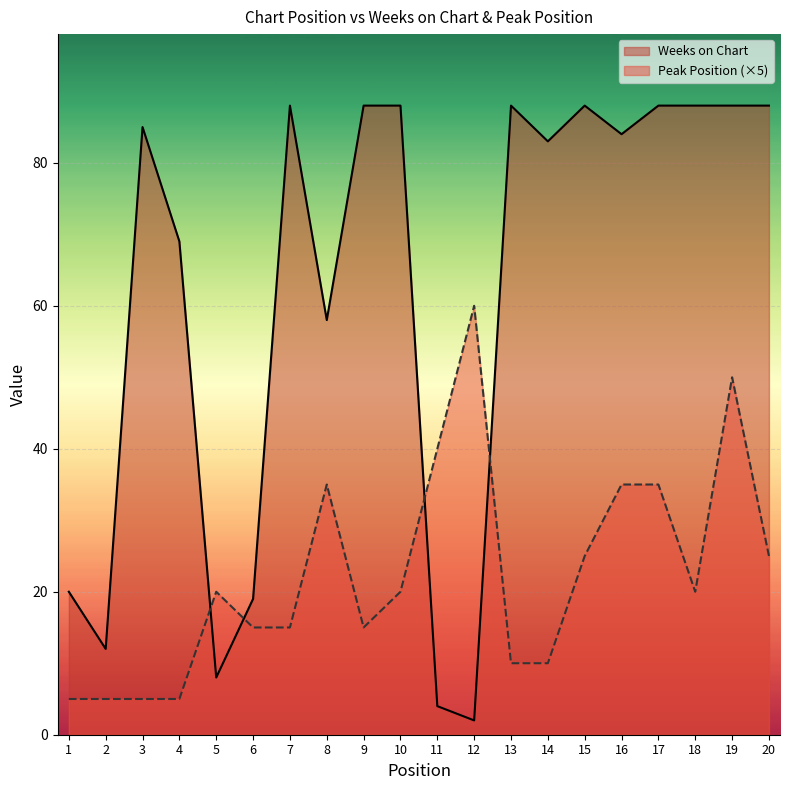

What is the minimum value shown in the chart?

2